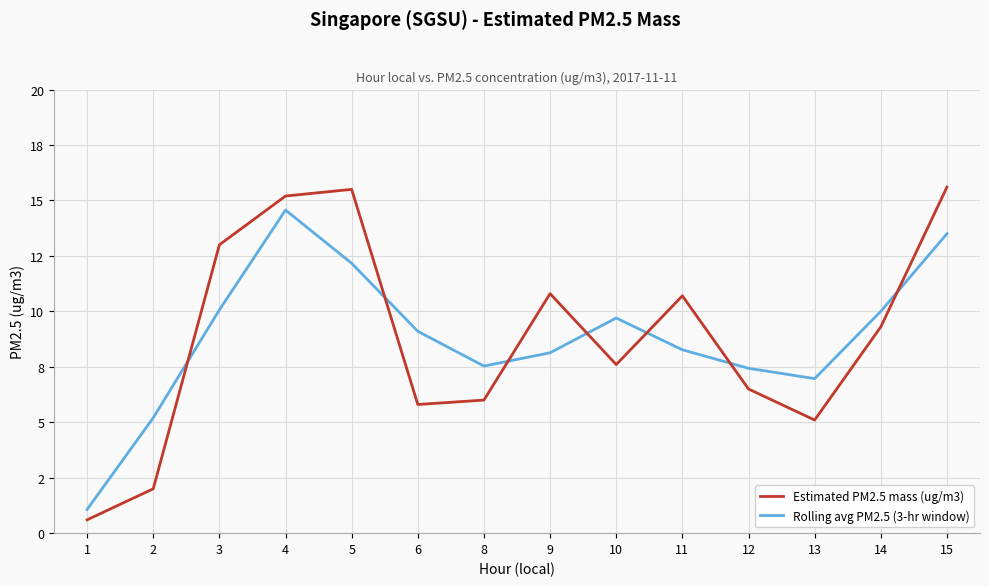

What is the value of the Estimated PM2.5 mass (ug/m3) point at the 2nd from the left?

2.0